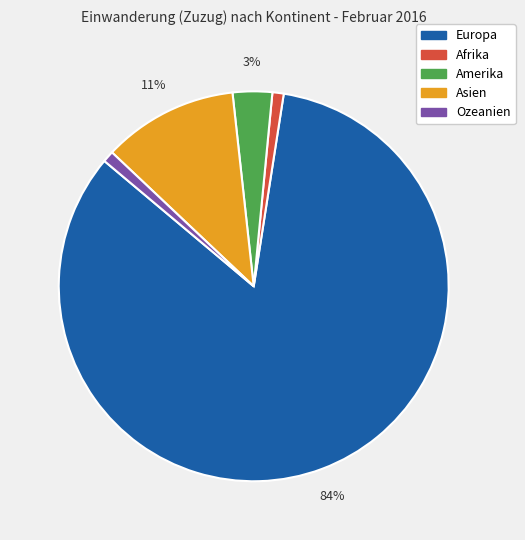

To the nearest percent, what is the average slice percentage?

20%